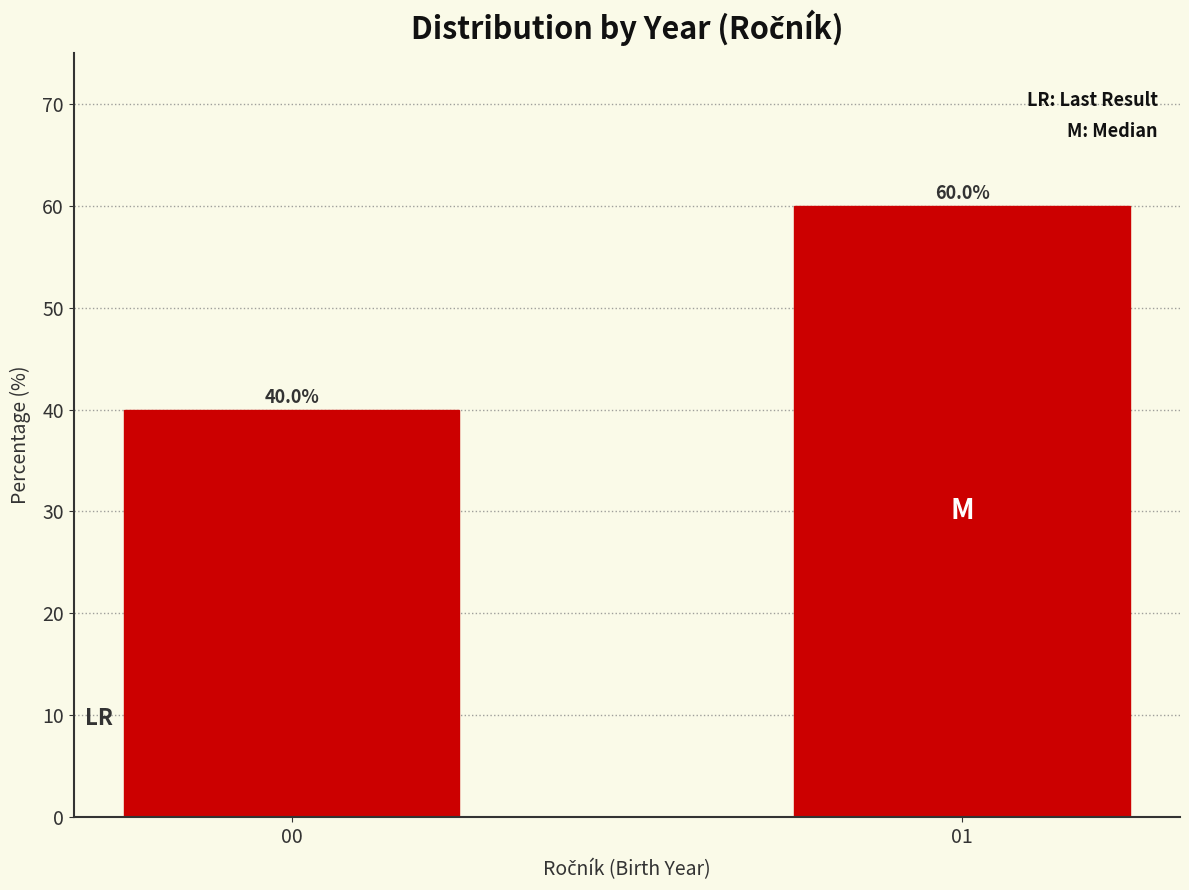

Reading right to left, list all the values displayed in this chart.

01=60	00=40